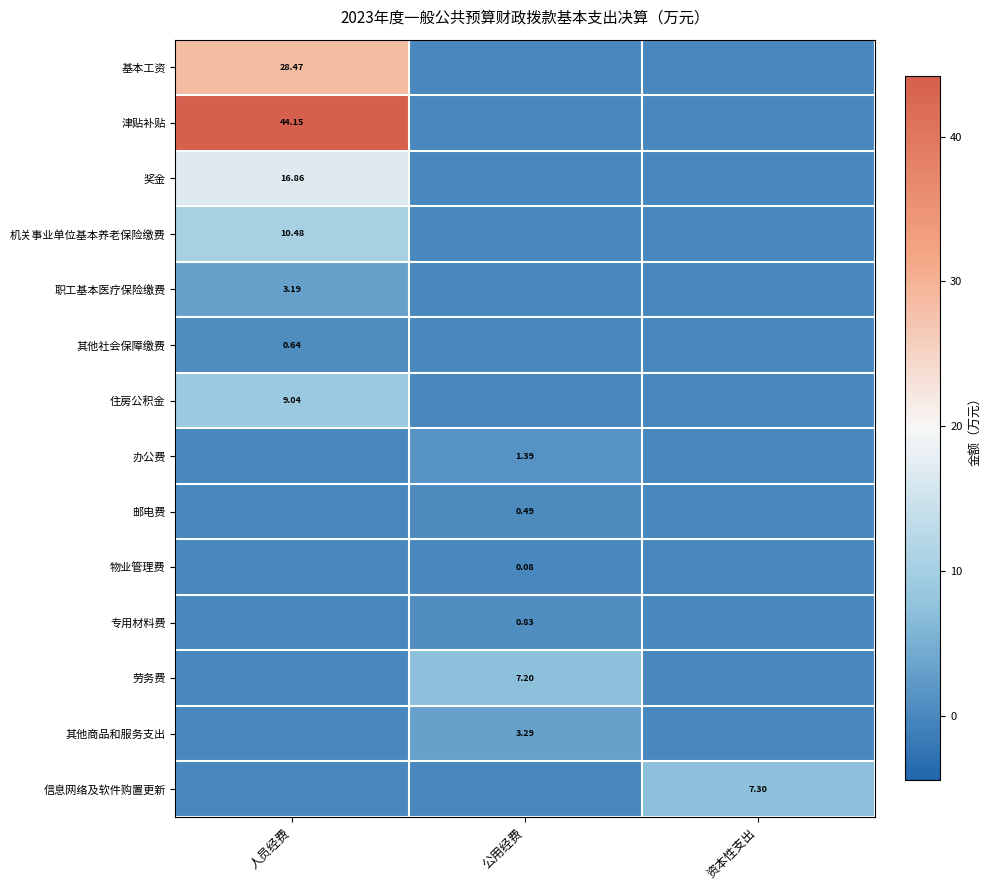

What is the difference between the 其他社会保障缴费 values at 人员经费 and 公用经费?

0.6